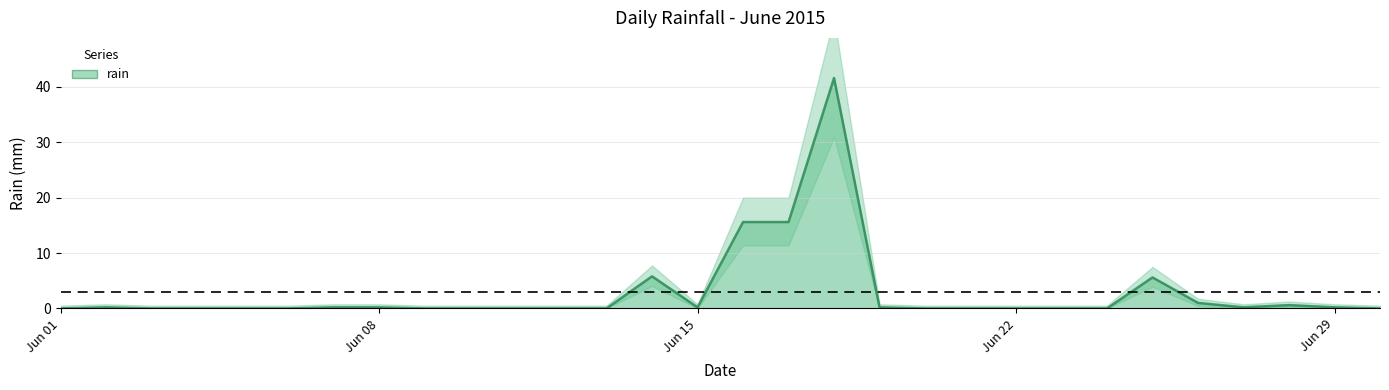

What is the highest value of the rain series?

41.6